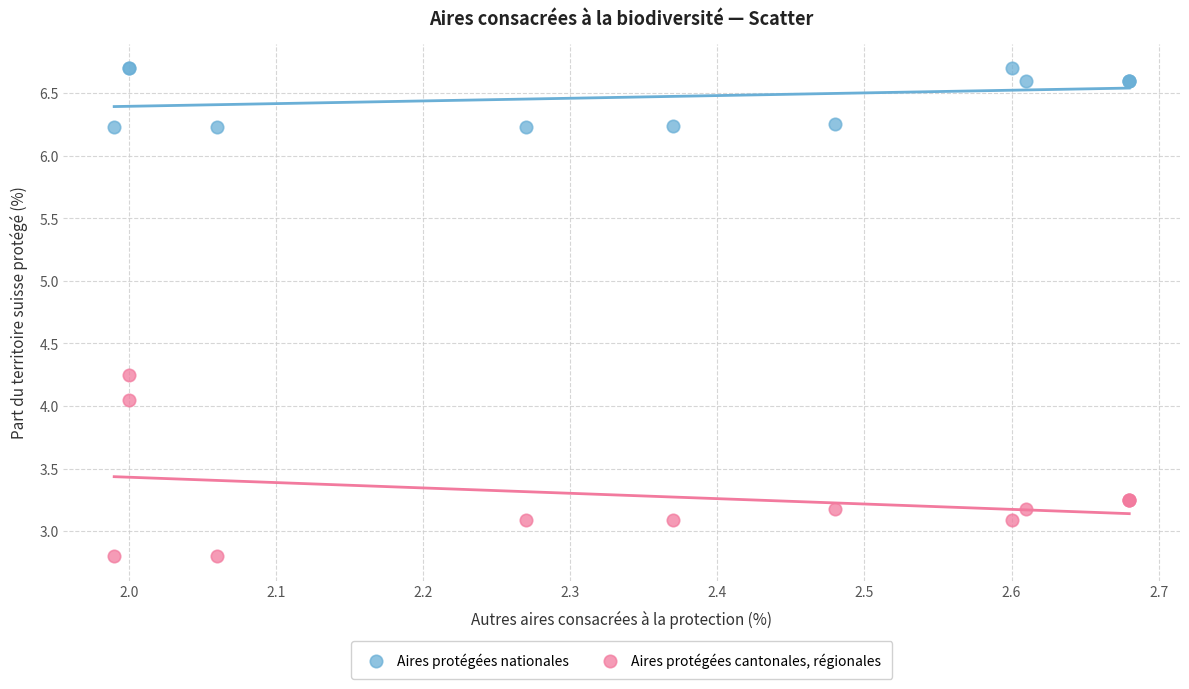

Which series reaches the maximum Y coordinate?

Aires protégées nationales